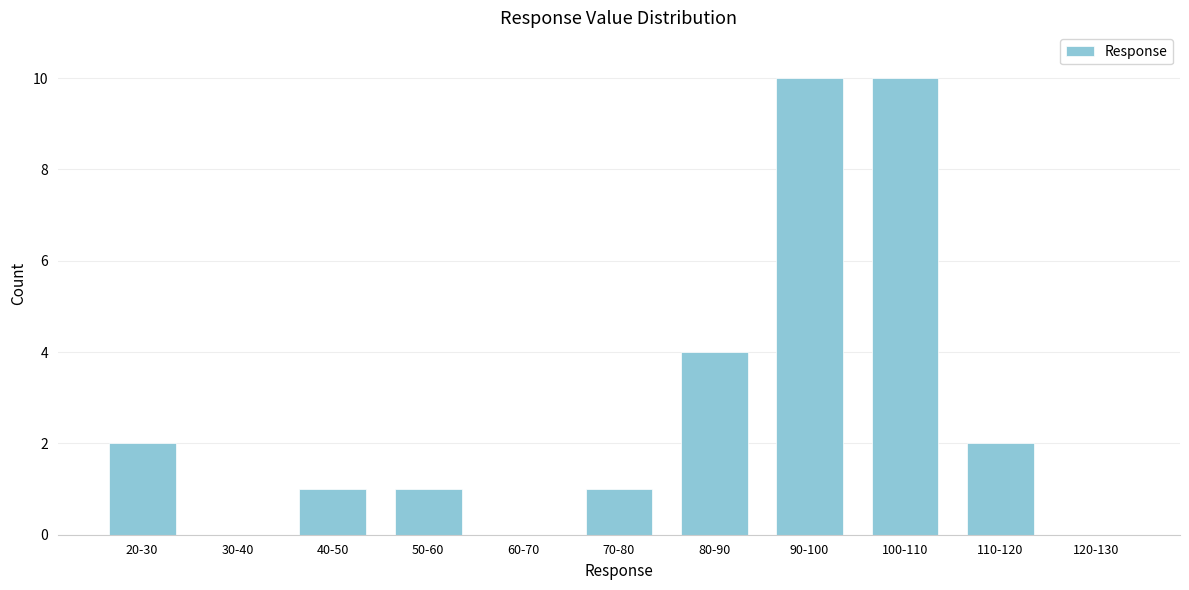

Reading right to left, list all the values displayed in this chart.

120-130=0	110-120=2	100-110=10	90-100=10	80-90=4	70-80=1	60-70=0	50-60=1	40-50=1	30-40=0	20-30=2